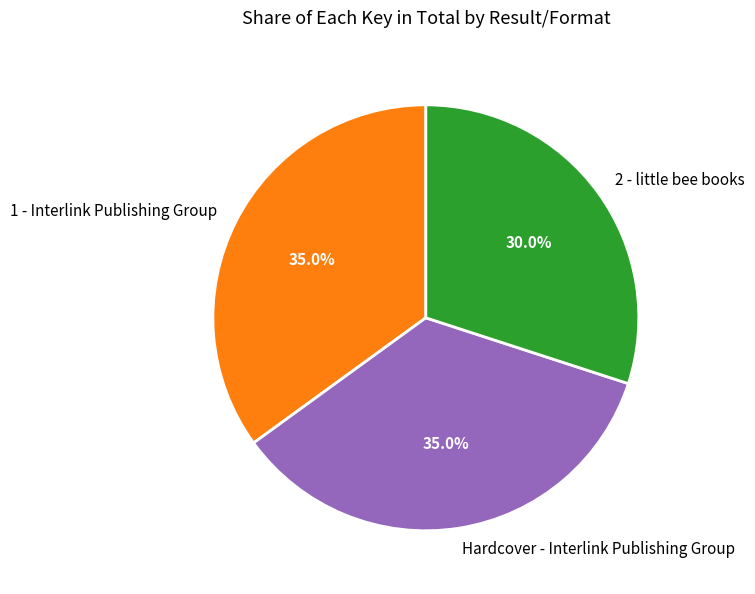

To the nearest percent, what is the difference between the largest and smallest slice percentages?

5%